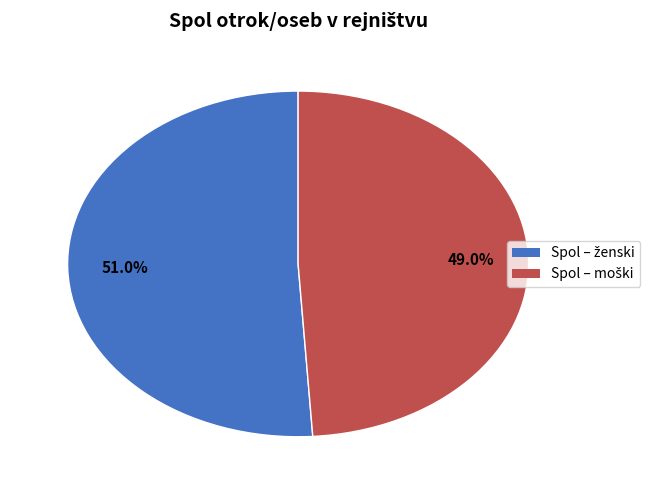

Does any single category account for the majority?

Yes